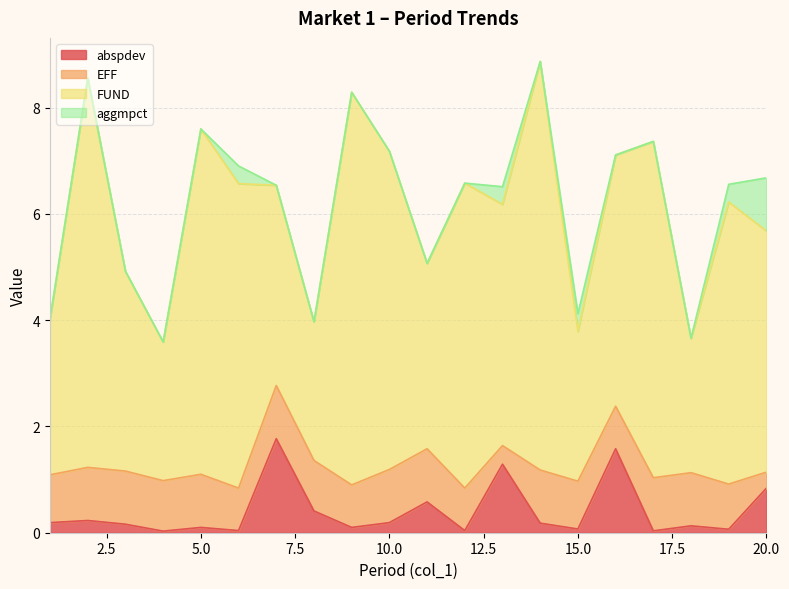

Reading left to right, extract all data points from this chart.

abspdev: 1=0.2	2=0.2	3=0.2	4=0.0	5=0.1	6=0.0	7=1.8	8=0.4	9=0.1	10=0.2	11=0.6	12=0.0	13=1.3	14=0.2	15=0.1	16=1.6	17=0.0	18=0.1	19=0.1	20=0.8
EFF: 1=0.9	2=1.0	3=1.0	4=0.9	5=1.0	6=0.8	7=1.0	8=0.9	9=0.8	10=1.0	11=1.0	12=0.8	13=0.3	14=1.0	15=0.9	16=0.8	17=1.0	18=1.0	19=0.8	20=0.3
FUND: 1=2.9	2=7.3	3=3.8	4=2.6	5=6.5	6=5.7	7=3.8	8=2.6	9=7.4	10=6.0	11=3.5	12=5.7	13=4.5	14=7.7	15=2.8	16=4.7	17=6.3	18=2.5	19=5.3	20=4.5
aggmpct: 1=0.0	2=0.0	3=0.0	4=0.0	5=0.0	6=0.3	7=0.0	8=0.0	9=0.0	10=0.0	11=0.0	12=0.0	13=0.3	14=0.0	15=0.3	16=0.0	17=0.0	18=0.0	19=0.3	20=1.0